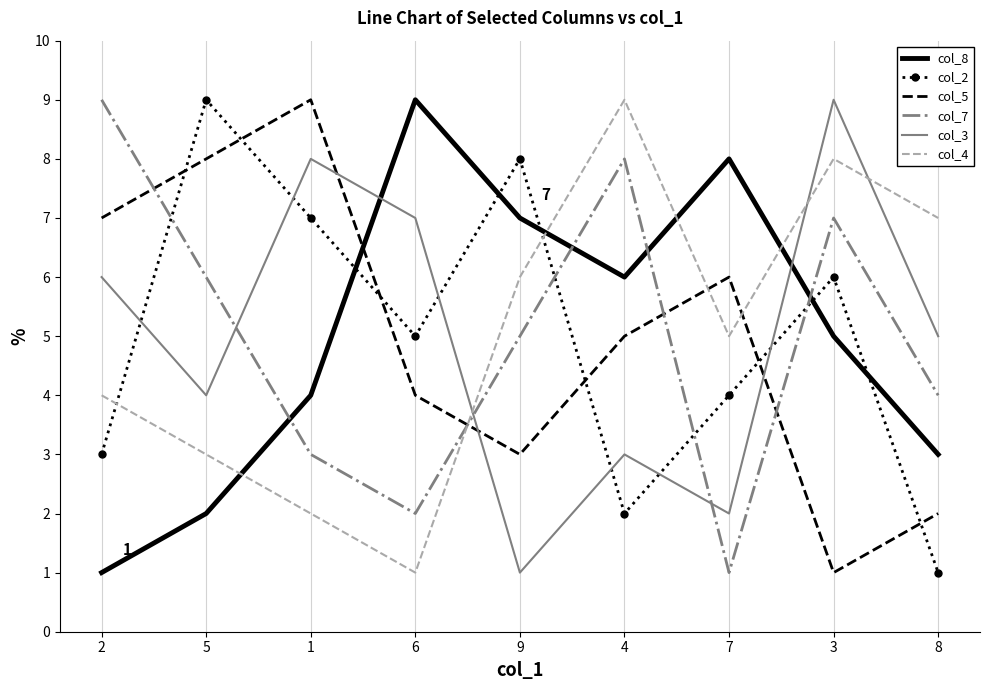

The value of col_2 at 9 is 14. True or false?

False